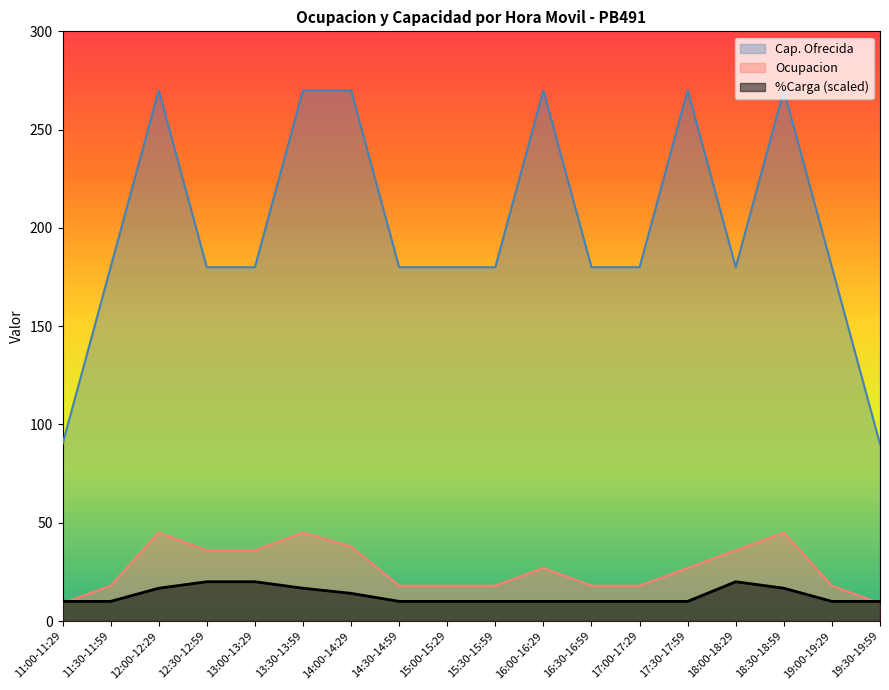

Which category has the highest value in the Cap. Ofrecida series?

12:00-12:29